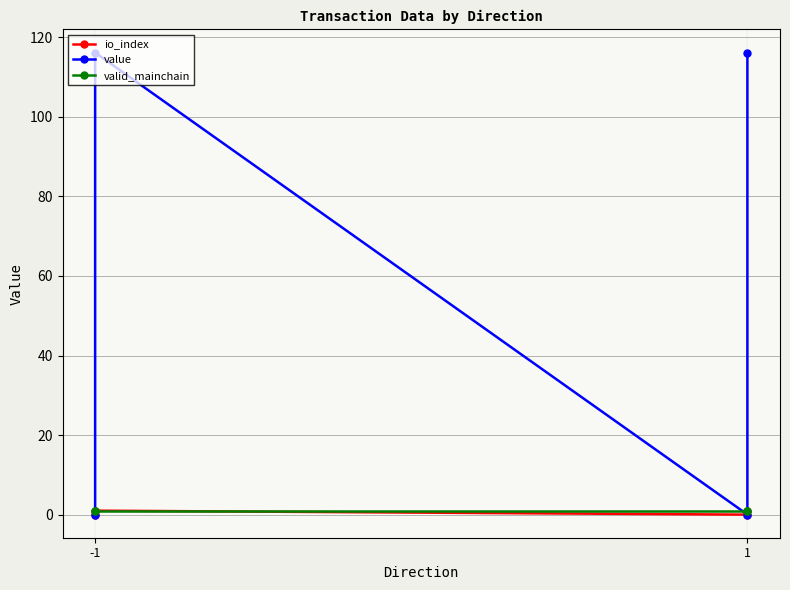

Which series has the widest spread of values?

value